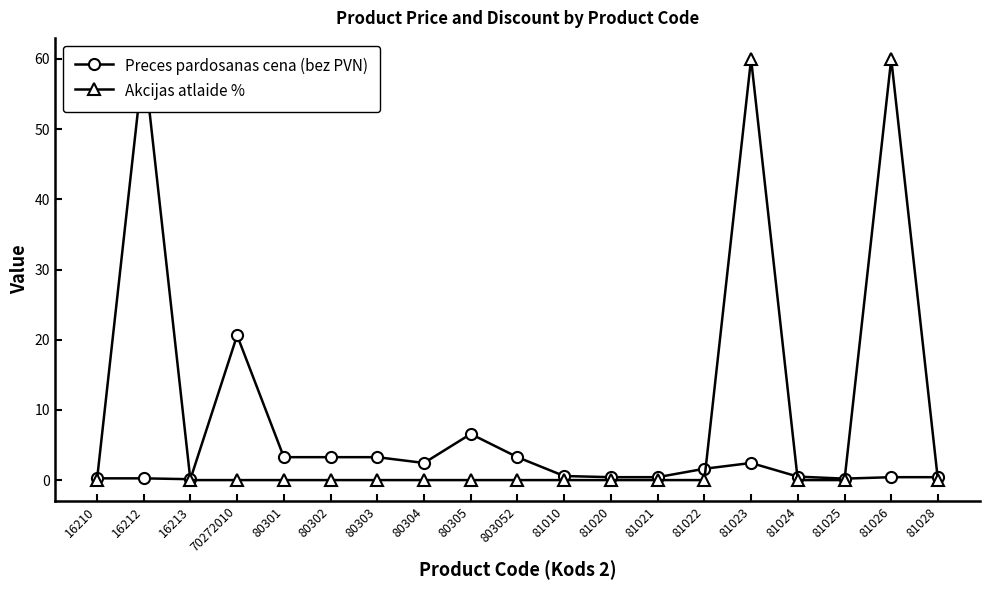

Reading left to right, transcribe all the data shown in this chart.

Preces pardosanas cena (bez PVN): 16210=0.2	16212=0.2	16213=0.1	70272010=20.6	80301=3.3	80302=3.3	80303=3.3	80304=2.4	80305=6.6	803052=3.3	81010=0.6	81020=0.4	81021=0.4	81022=1.6	81023=2.4	81024=0.5	81025=0.2	81026=0.4	81028=0.4
Akcijas atlaide %: 16210=0.0	16212=60.0	16213=0.0	70272010=0.0	80301=0.0	80302=0.0	80303=0.0	80304=0.0	80305=0.0	803052=0.0	81010=0.0	81020=0.0	81021=0.0	81022=0.0	81023=60.0	81024=0.0	81025=0.0	81026=60.0	81028=0.0